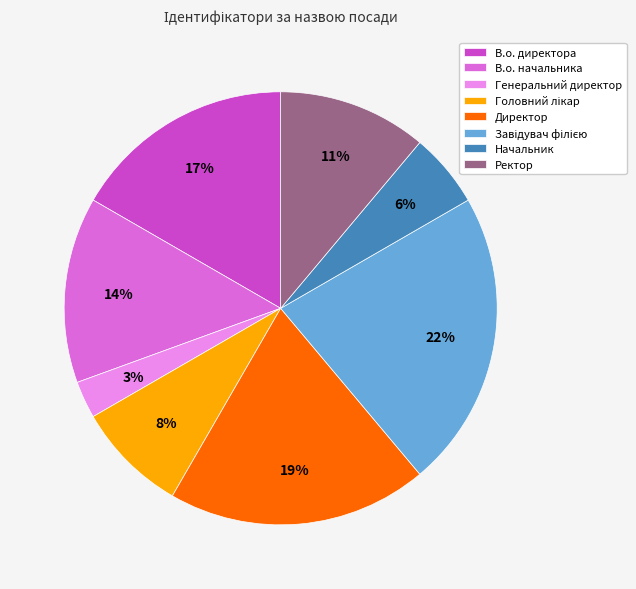

Does any single category account for the majority?

No